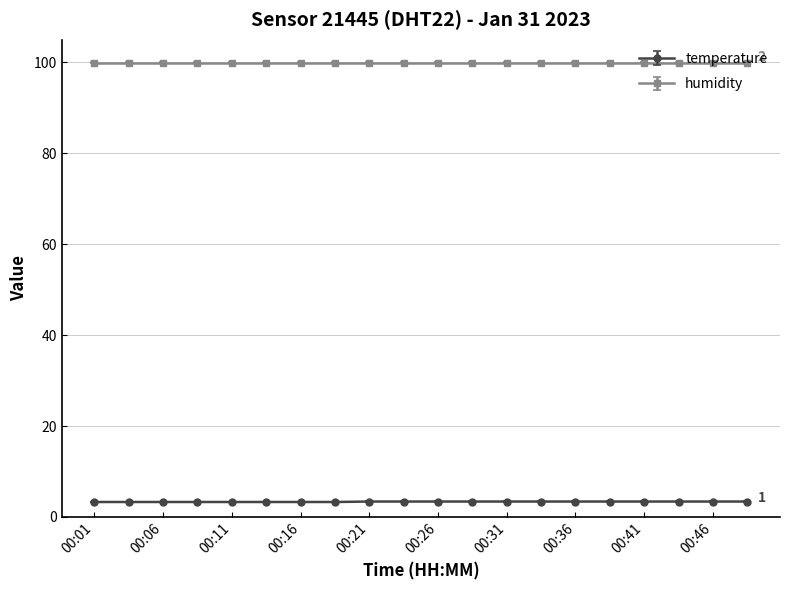

True or false: humidity and temperature cross at least once.

False